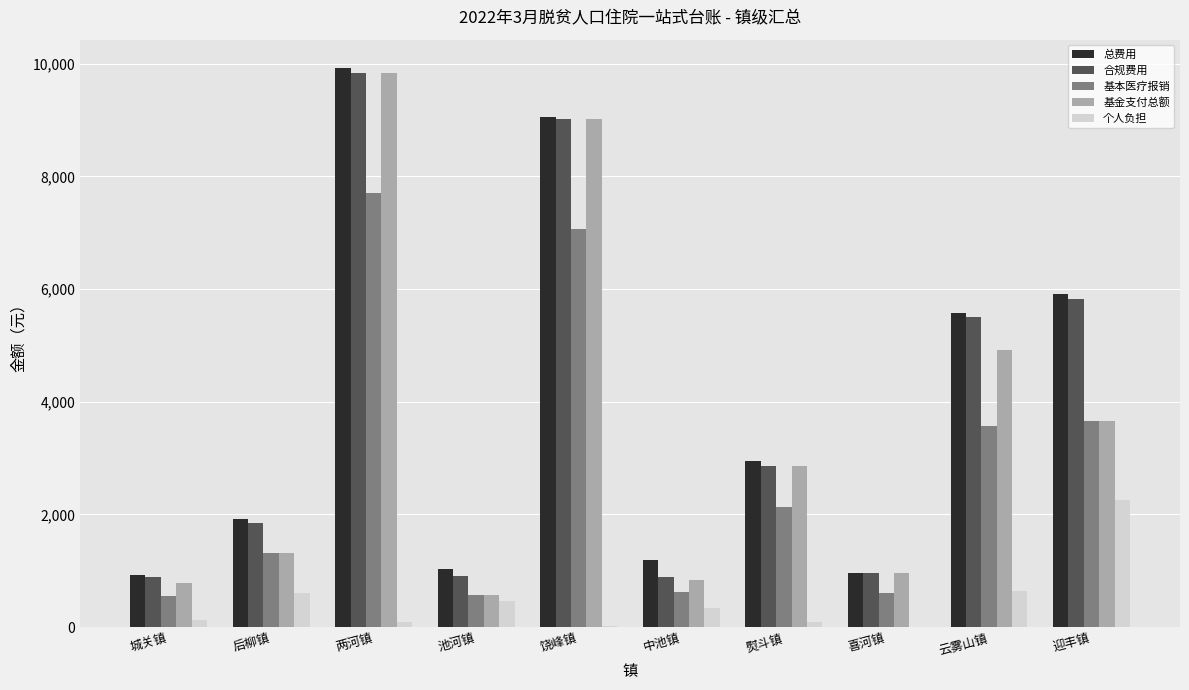

What is the highest value of the 基本医疗报销 series?

7704.5